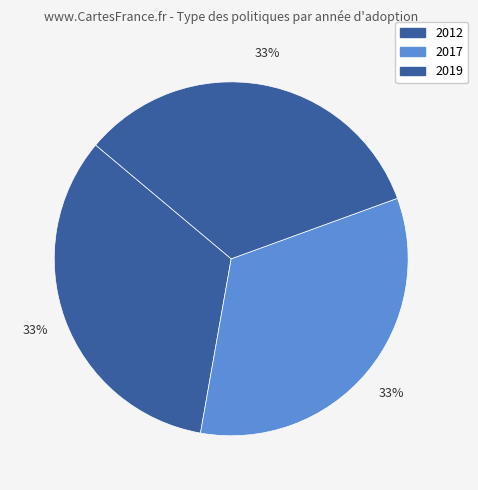

How many segments does this pie chart have?

3